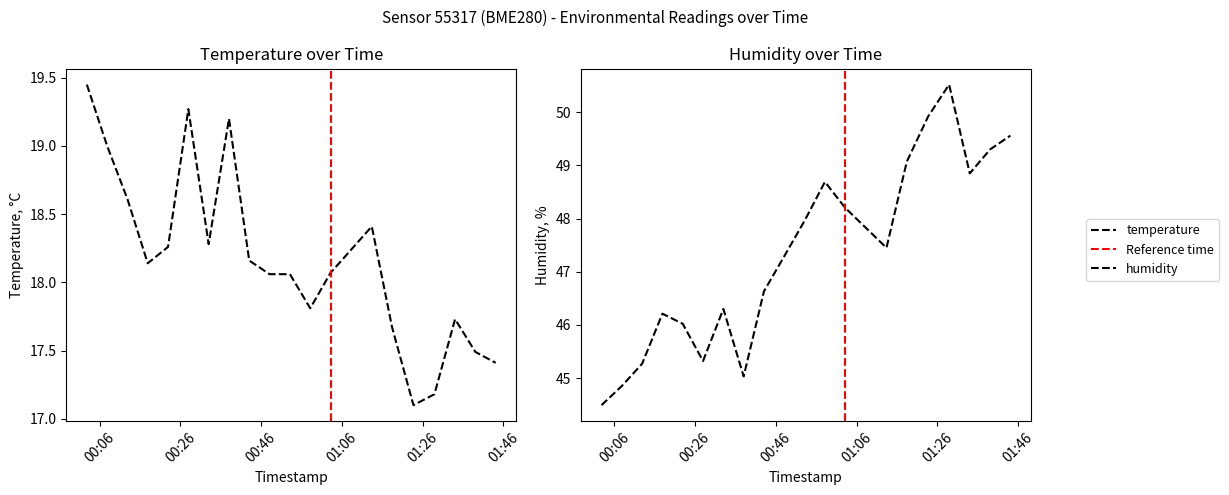

Which series has the widest spread of values?

humidity